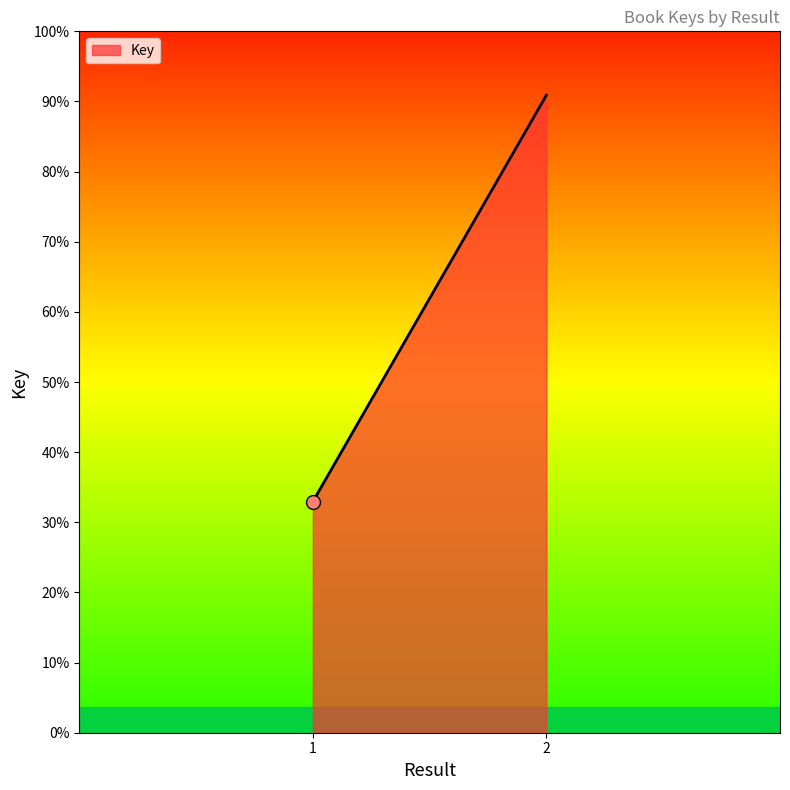

Reading right to left, list all the values displayed in this chart.

458690106	166226455